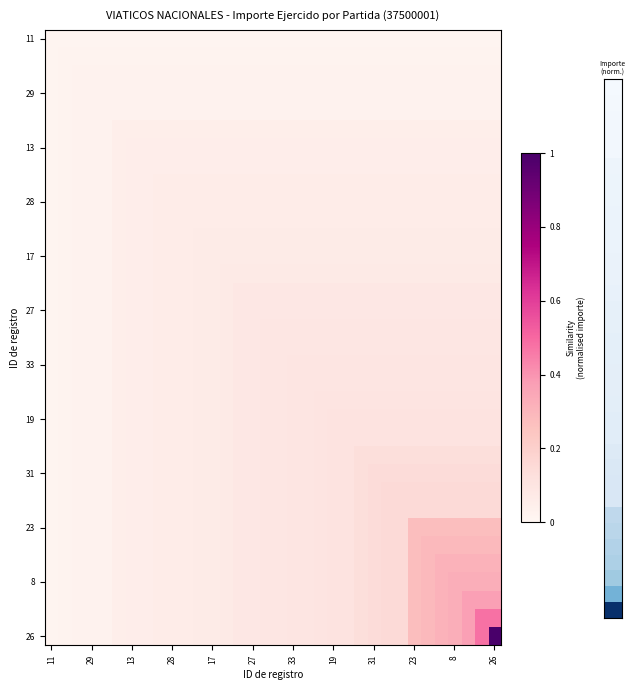

Count the number of categories in the chart.

34